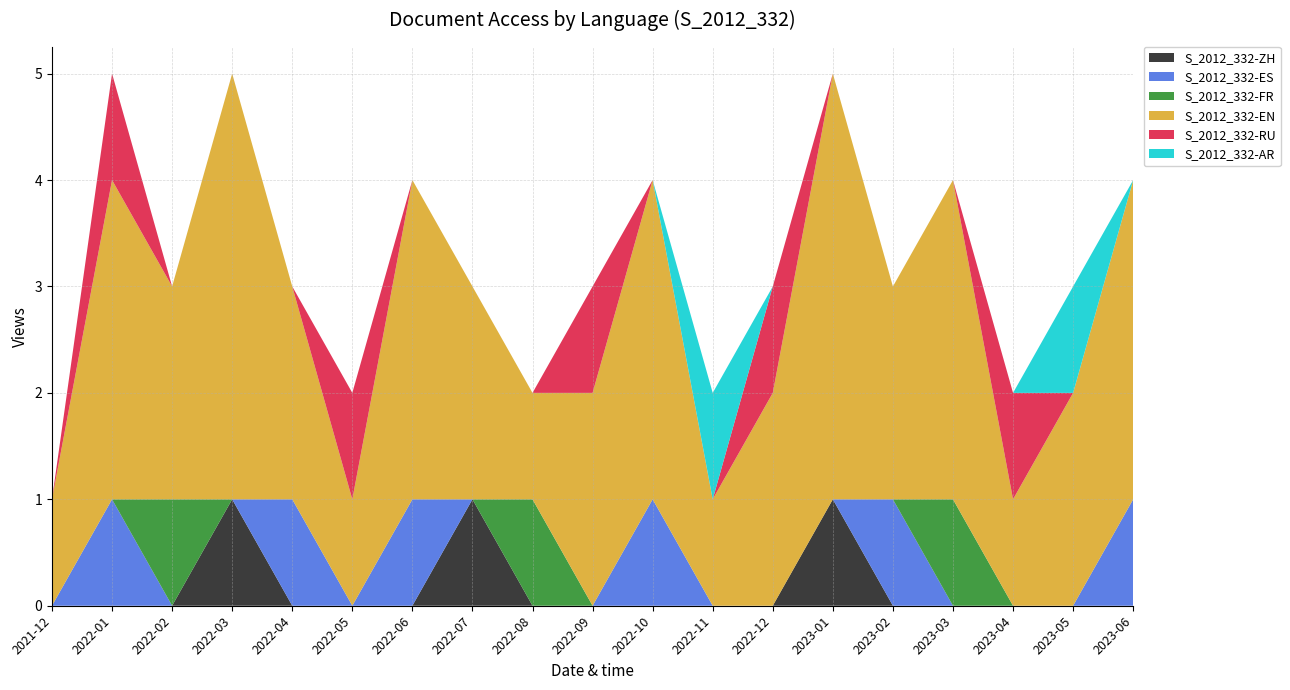

Is it true that S_2012_332-ZH equals 0 at 2022-10?

True